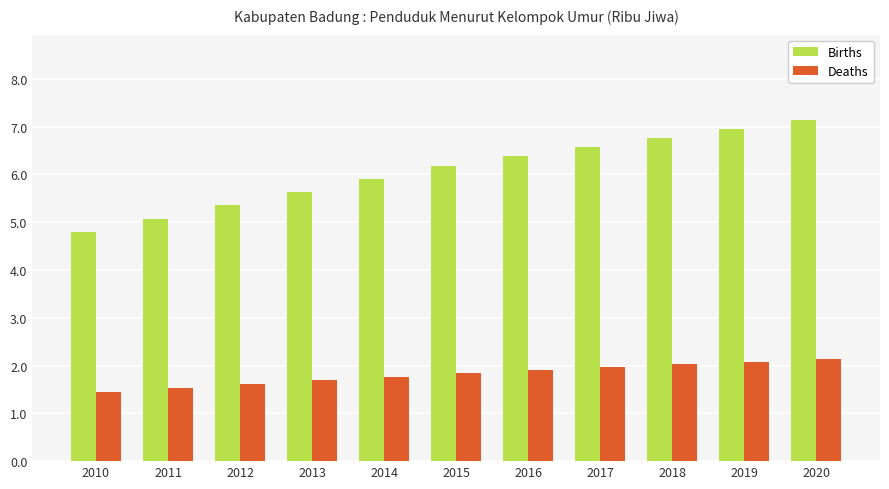

At which label does Births reach its minimum?

2010